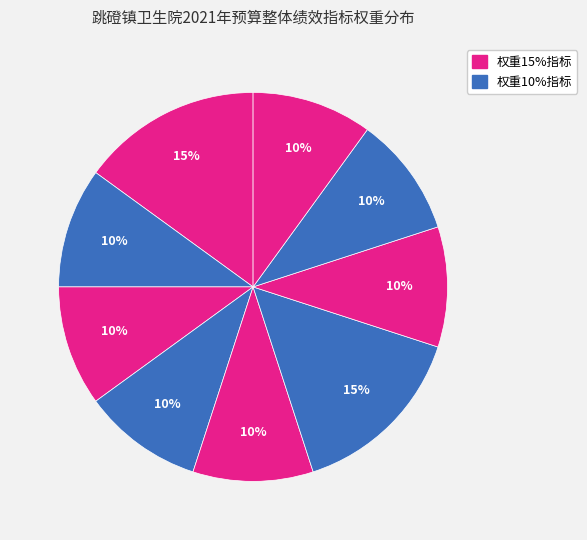

Is there a majority slice in this chart?

No